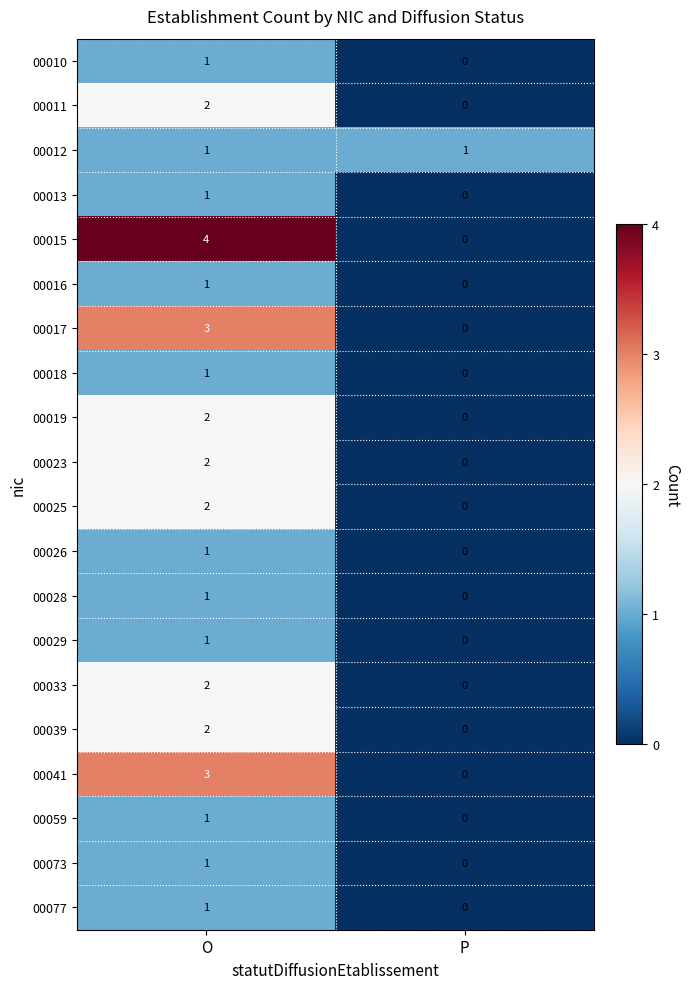

What is the sum of all 00041 values?

3